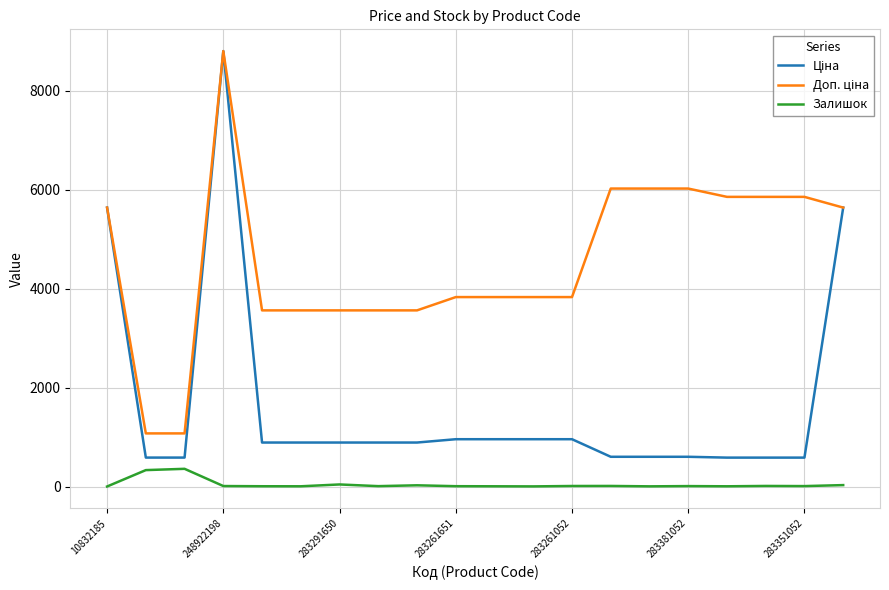

Reading left to right, transcribe all the data shown in this chart.

Ціна: 5636.0	586.0	586.0	8797.6	889.9	889.9	889.9	889.9	889.9	957.1	957.1	957.1	957.1	602.1	602.1	602.1	585.3	585.3	585.3	5636.0
Доп. ціна: 5636.0	1074.5	1074.5	8797.6	3559.7	3559.7	3559.7	3559.7	3559.7	3828.4	3828.4	3828.4	3828.4	6020.8	6020.8	6020.8	5852.9	5852.9	5852.9	5636.0
Залишок: 2.0	333.0	359.0	11.0	7.0	6.0	43.0	9.0	26.0	8.0	6.0	4.0	12.0	13.0	5.0	10.0	6.0	13.0	10.0	30.0